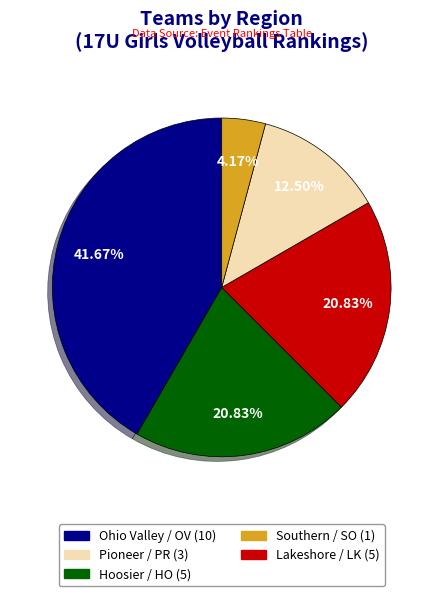

Count the number of slices in the pie.

5